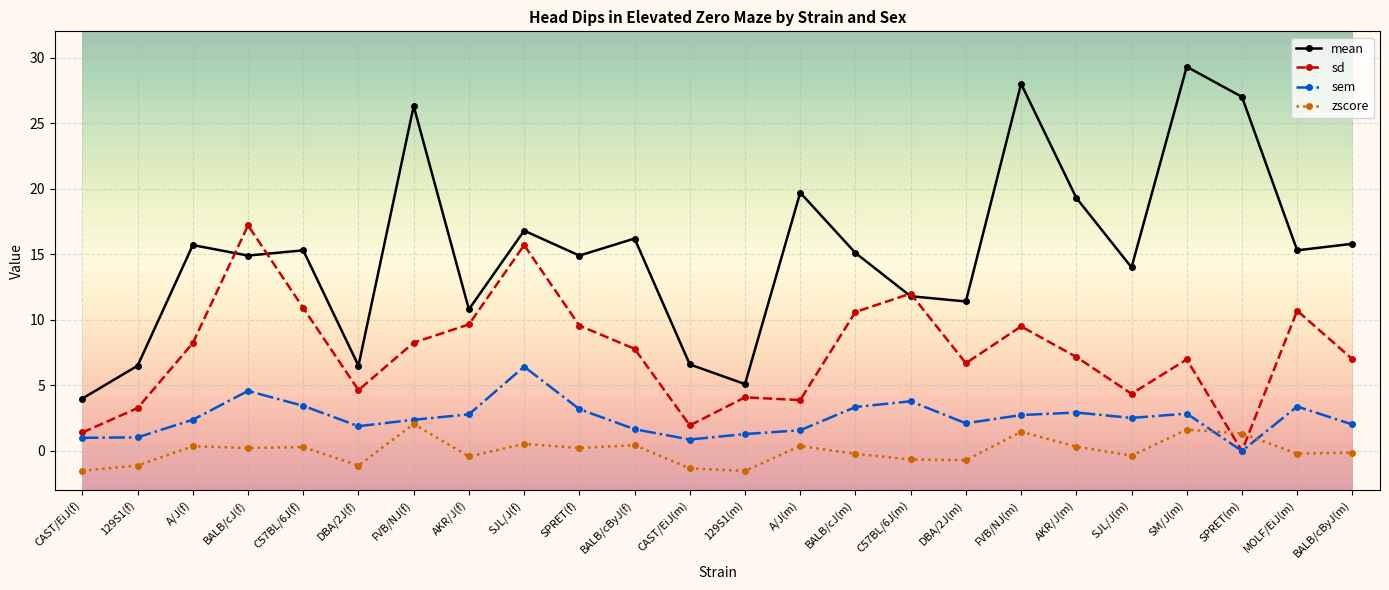

Which series has the widest spread of values?

mean